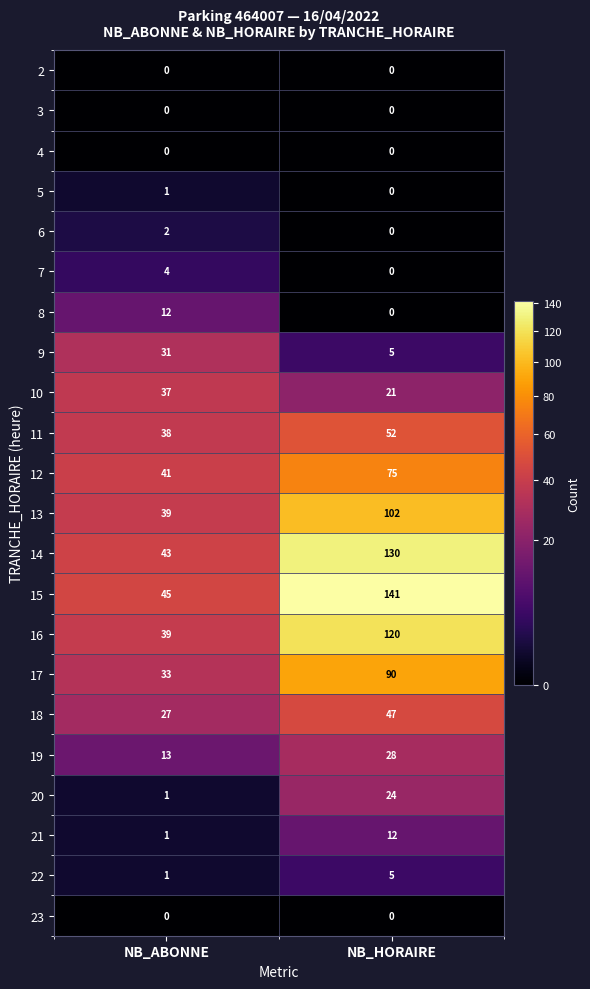

Which series changed the most between NB_ABONNE and NB_HORAIRE?

15